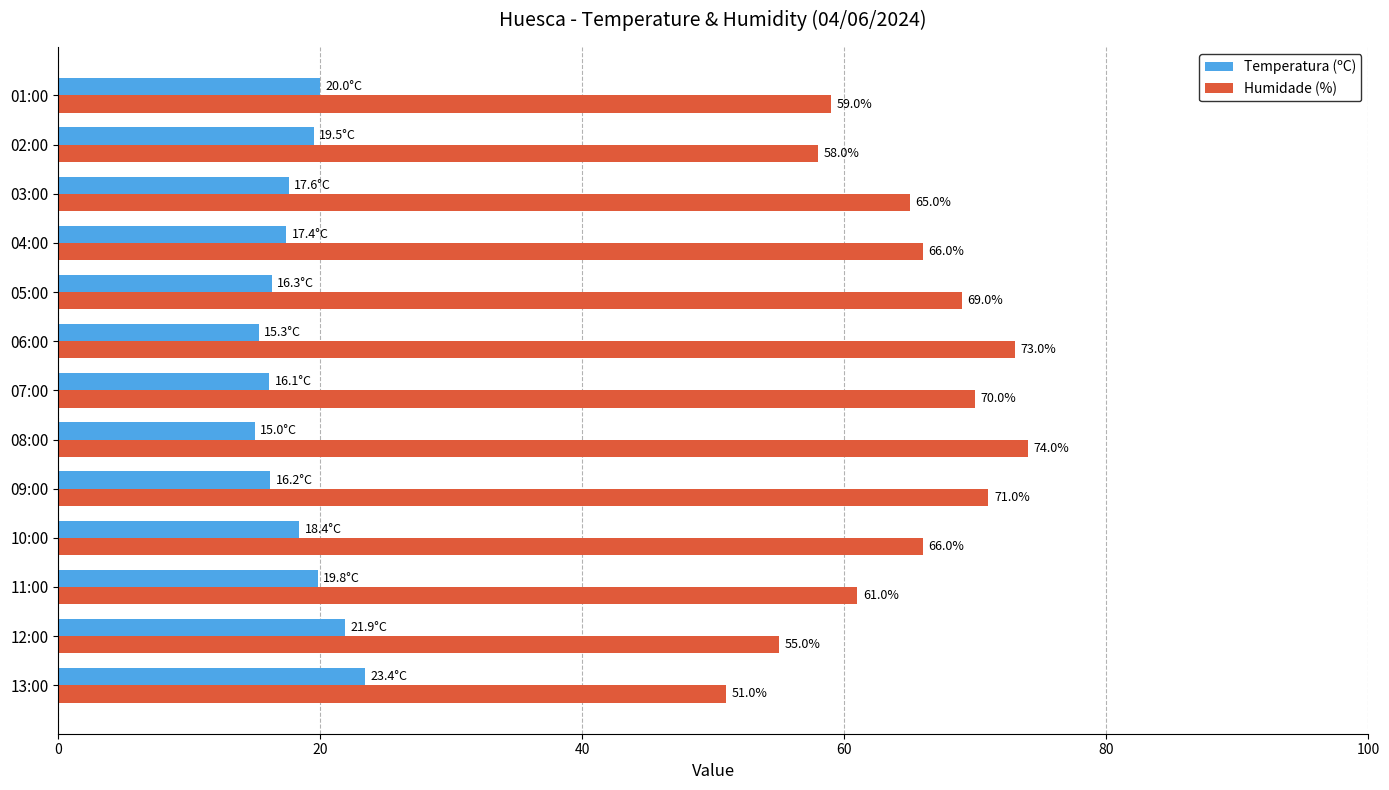

Rank the series by their maximum value, from lowest to highest.

Temperatura (ºC), Humidade (%)